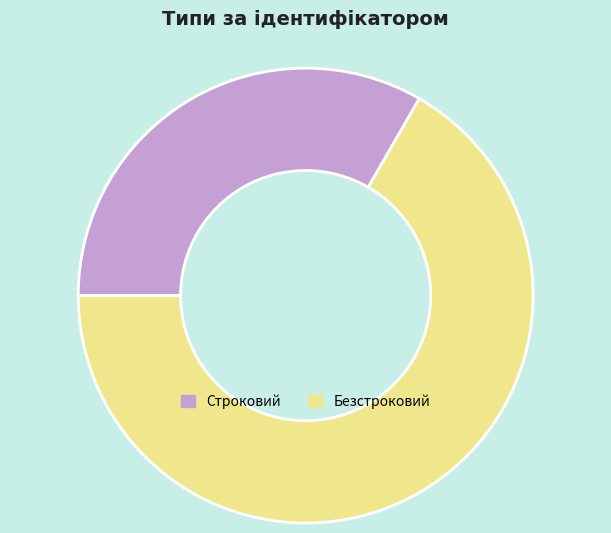

Which slice represents more than half of the pie?

Безстроковий